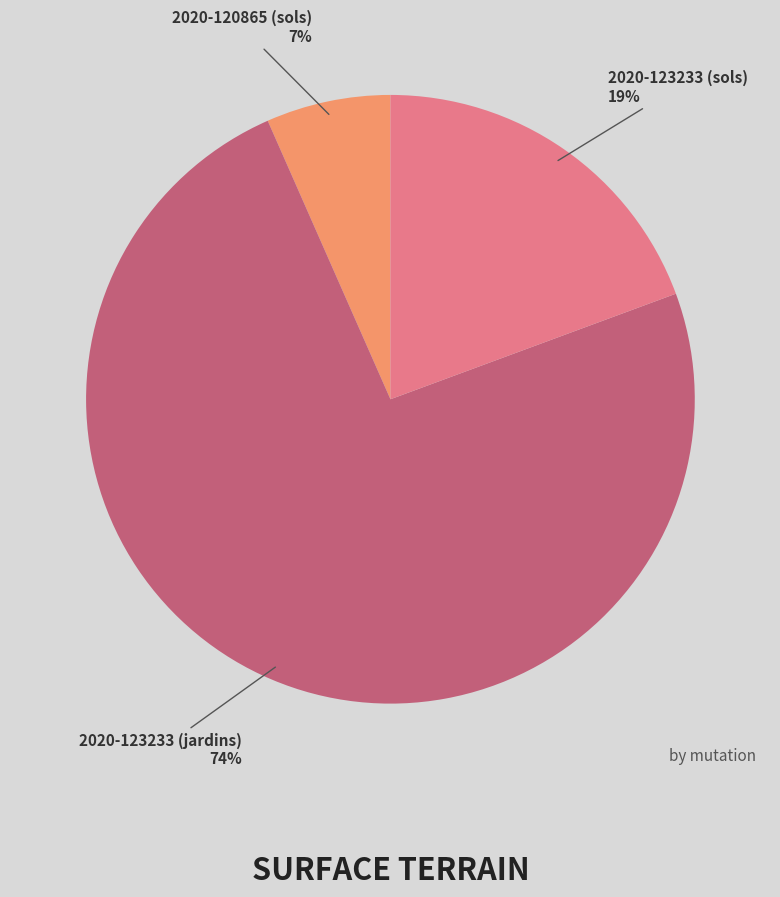

How many slices are in this pie chart?

3